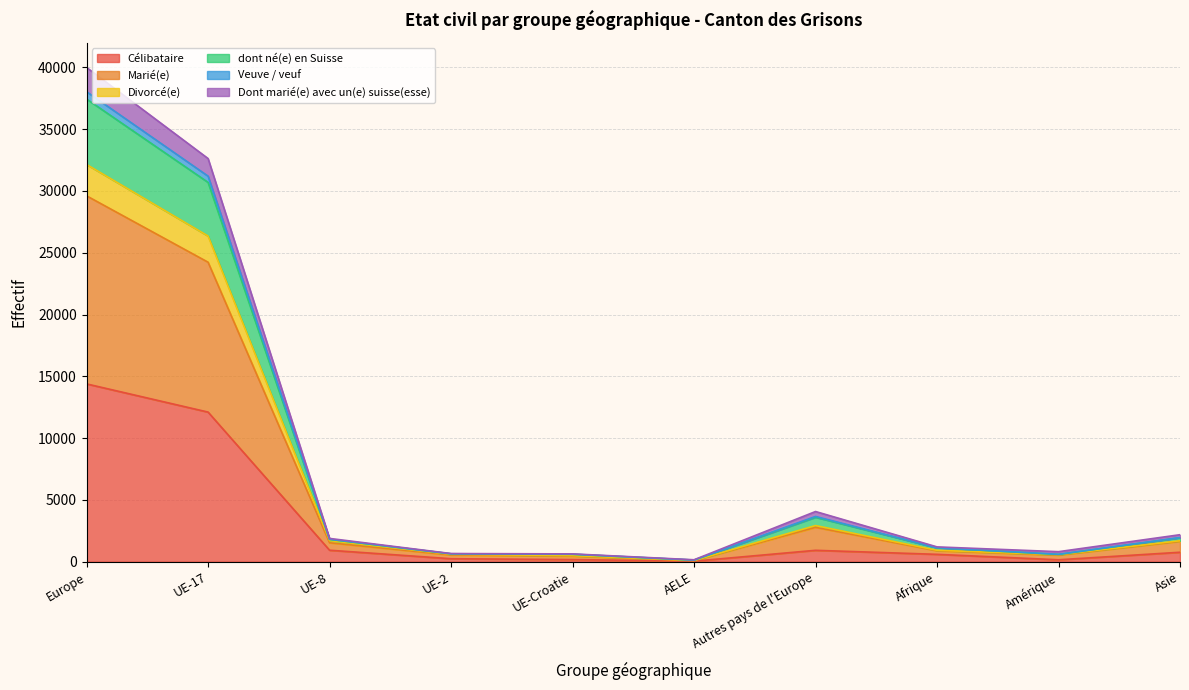

True or false: Marié(e) and Veuve / veuf cross at least once.

False